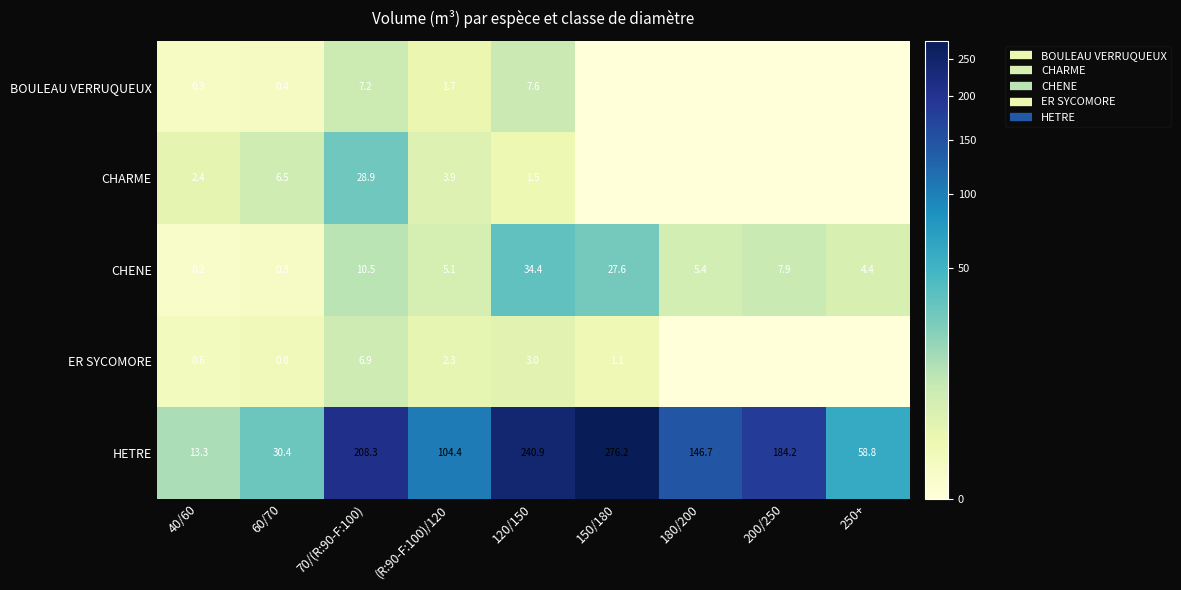

What is the sum of the HETRE values at 40/60 and 70/(R:90-F:100)?

221.6